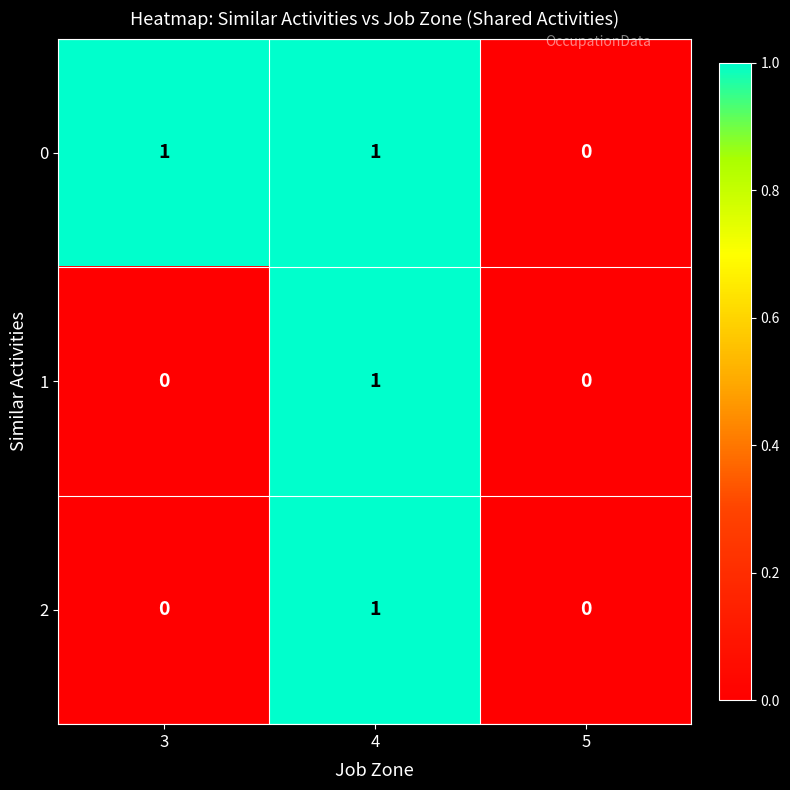

Which series has the largest total across all categories?

0